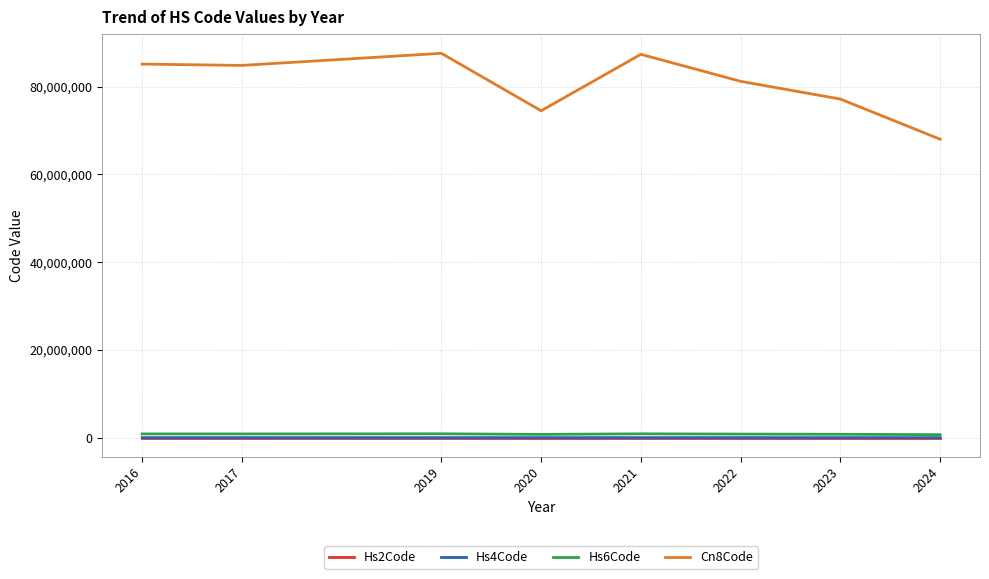

In Hs2Code, how many points are lower than both neighbors (excluding endpoints)?

2